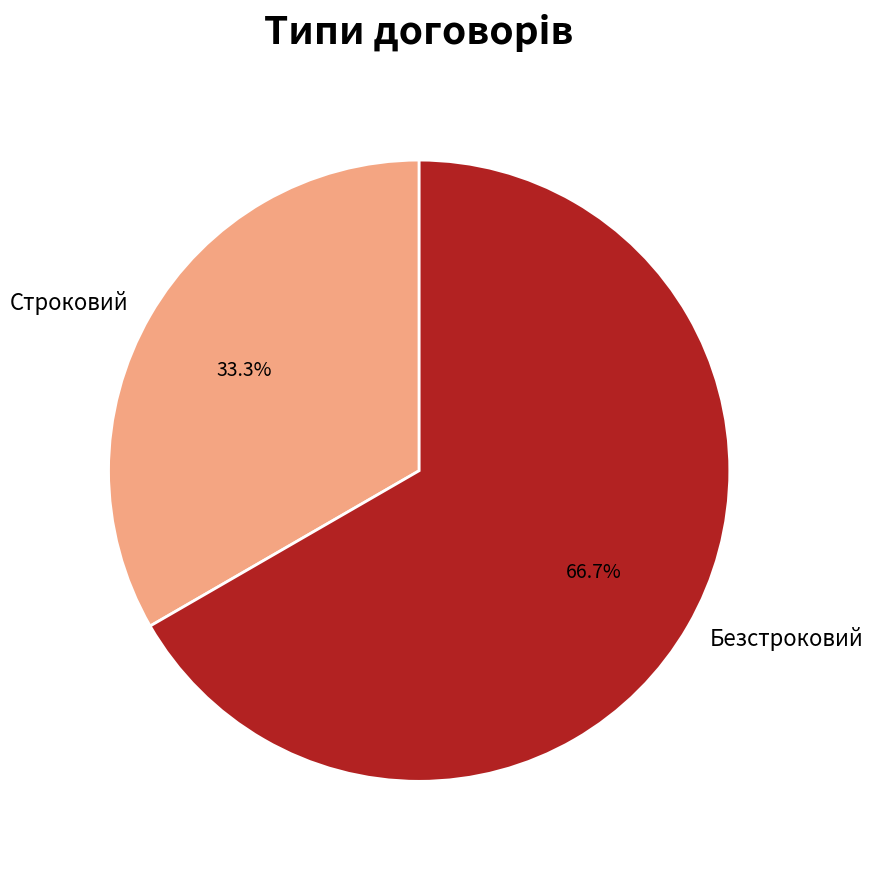

What portion of the pie excludes Безстроковий?

33.3%